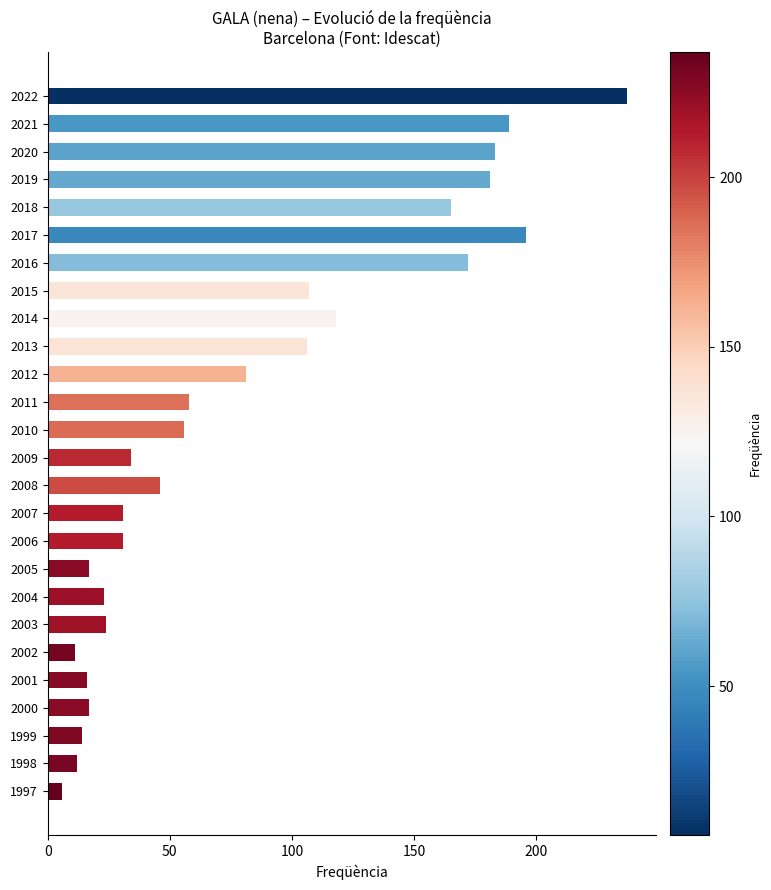

What is the maximum value shown in the chart?

237